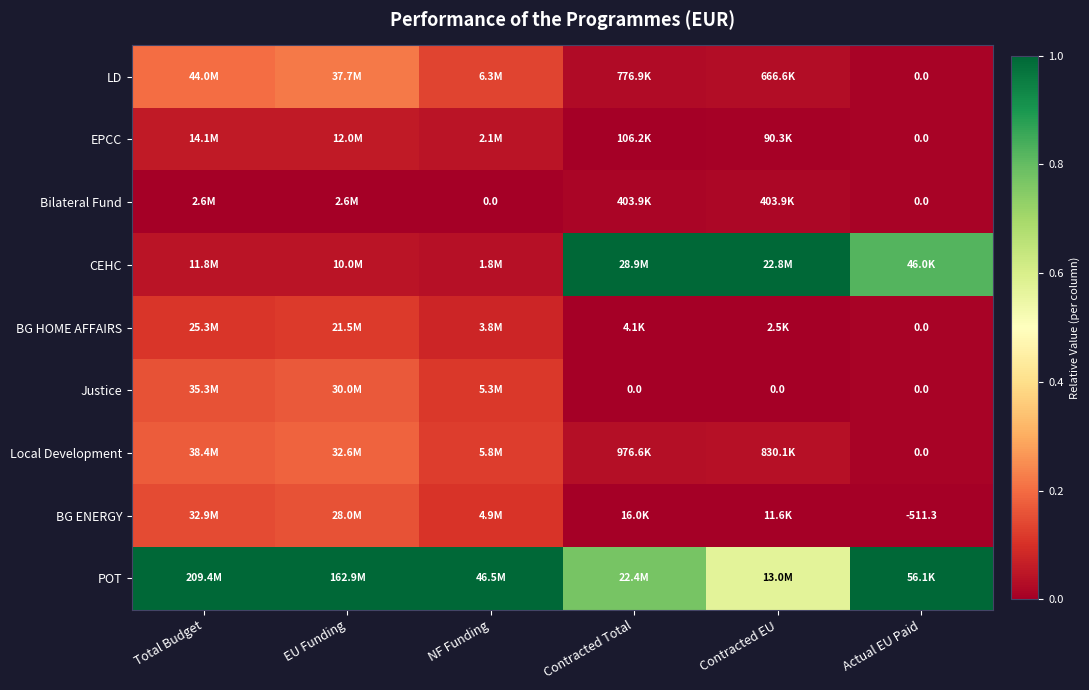

How many distinct data groups are displayed?

9